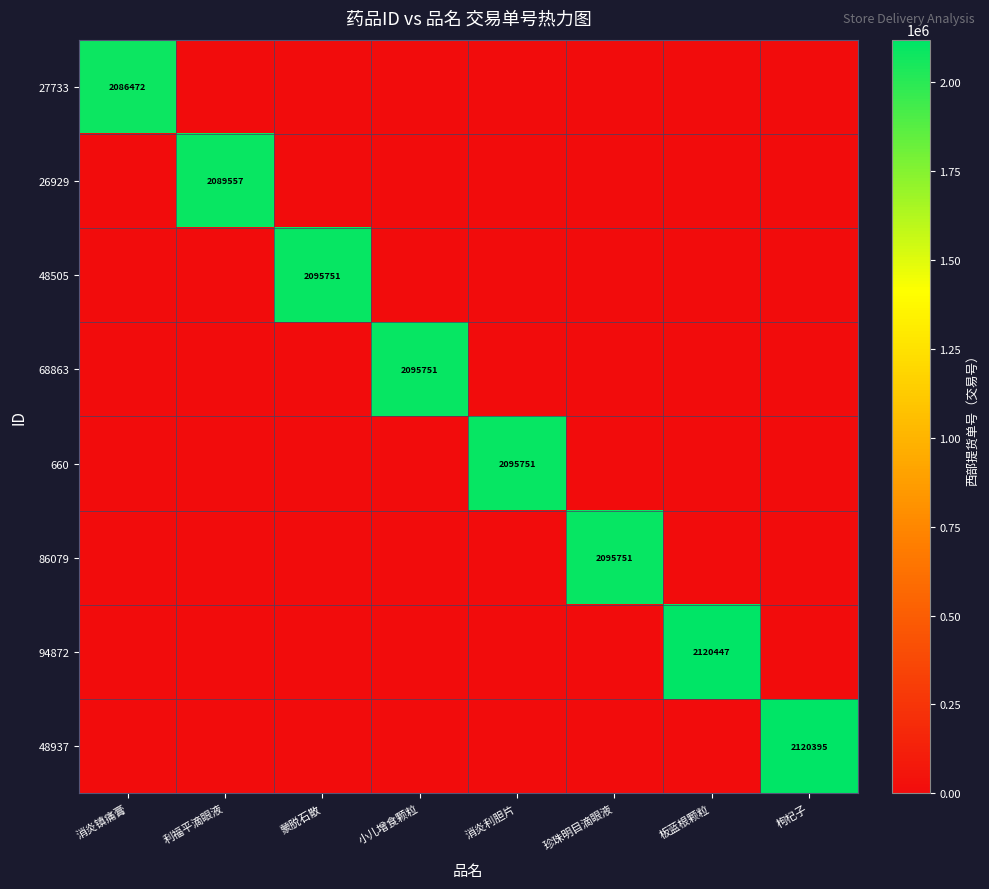

Which has a higher value, 板蓝根颗粒 or 利福平滴眼液?

板蓝根颗粒